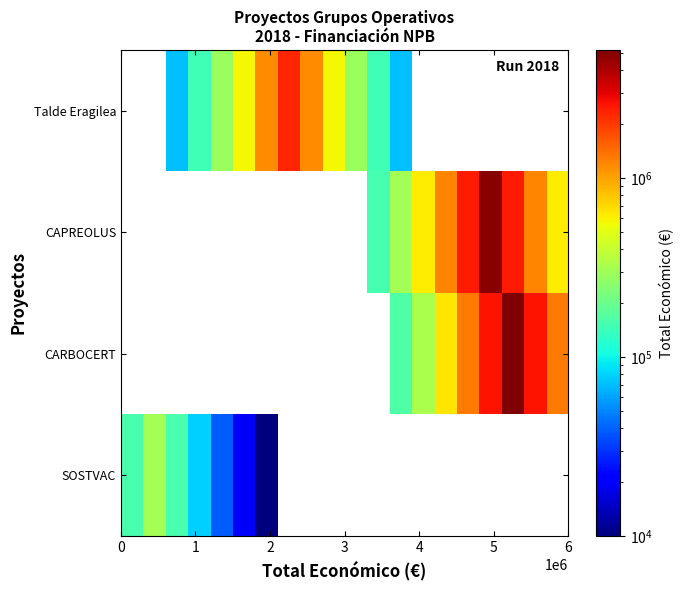

Which series has the widest spread of values?

SOSTVAC